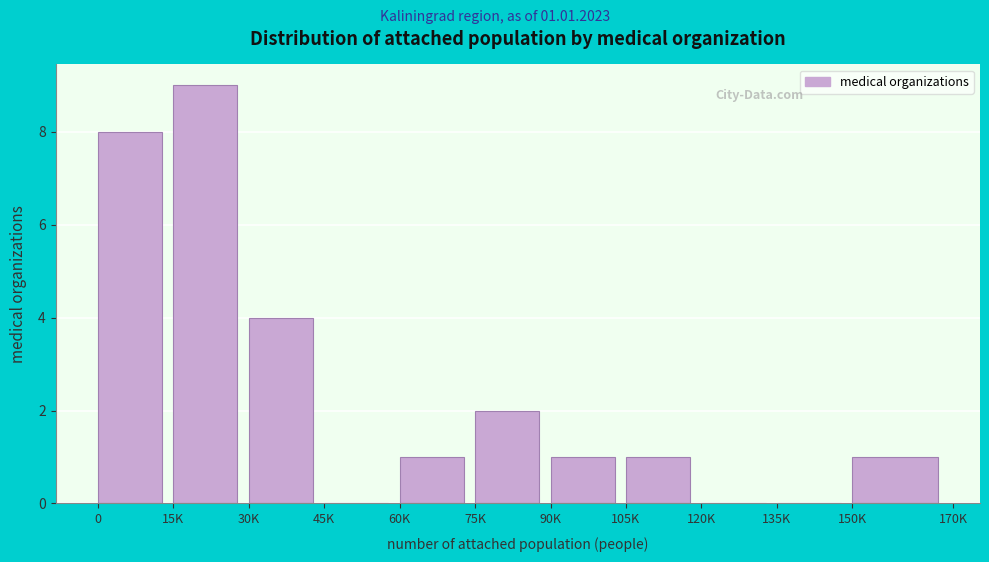

Reading right to left, what are all the values shown in this chart?

150K=1	135K=0	120K=0	105K=1	90K=1	75K=2	60K=1	45K=0	30K=4	15K=9	0=8